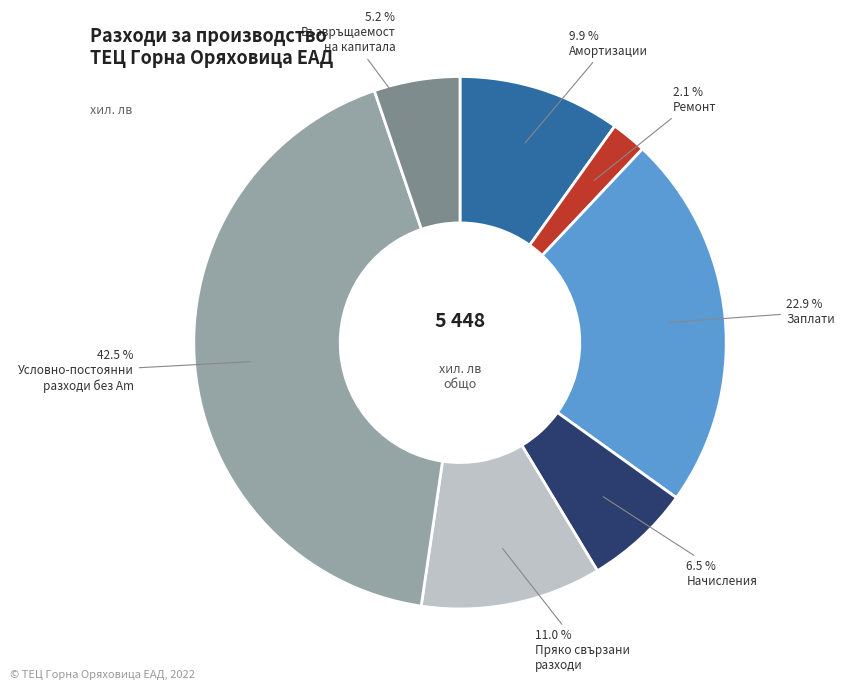

How many slices are in this pie chart?

7